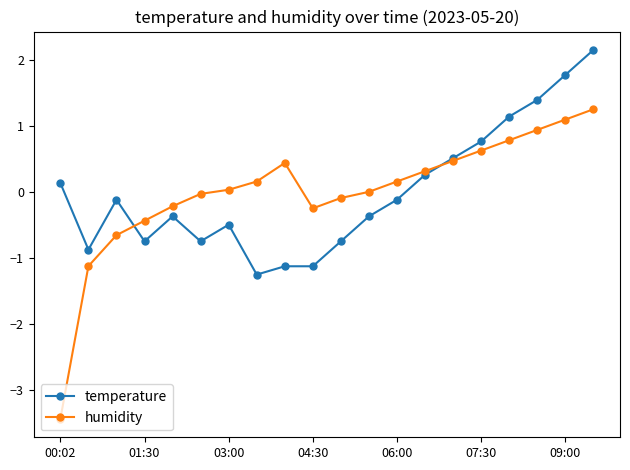

At how many categories does at least one series exceed -1?

20